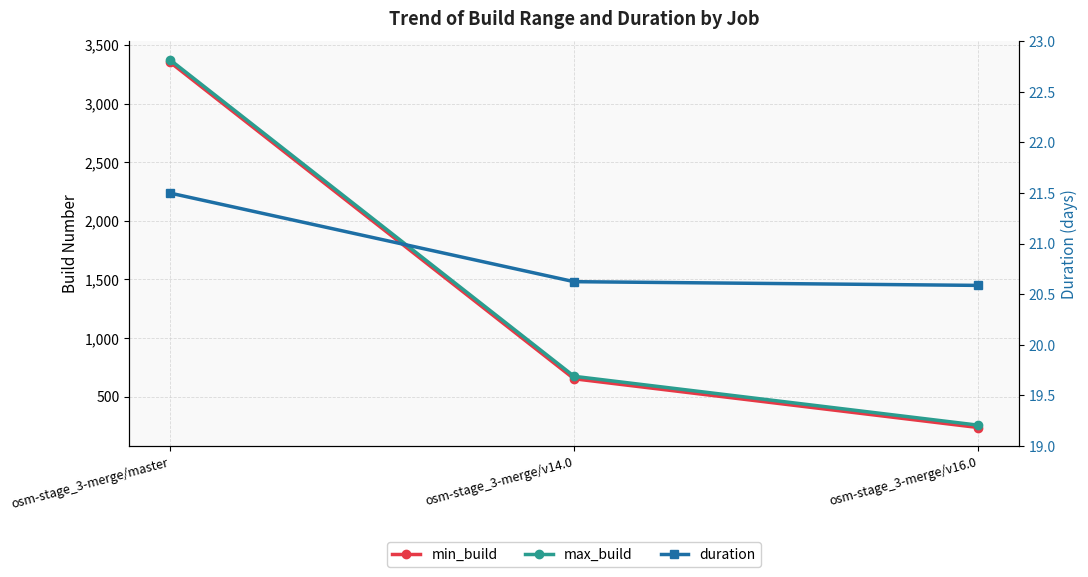

Which series changed the most between osm-stage_3-merge/master and osm-stage_3-merge/v14.0?

min_build